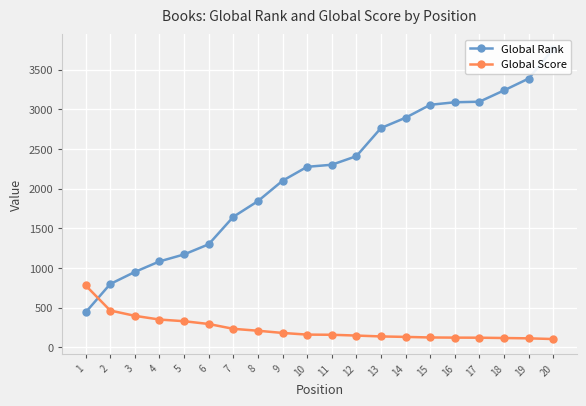

True or false: Global Rank has a value of 2764 at 13.

True